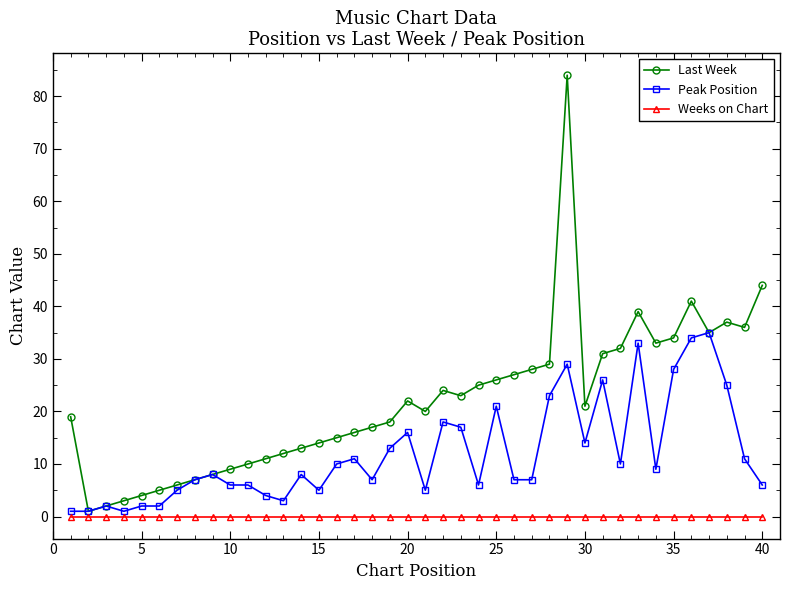

How many distinct data groups are displayed?

3